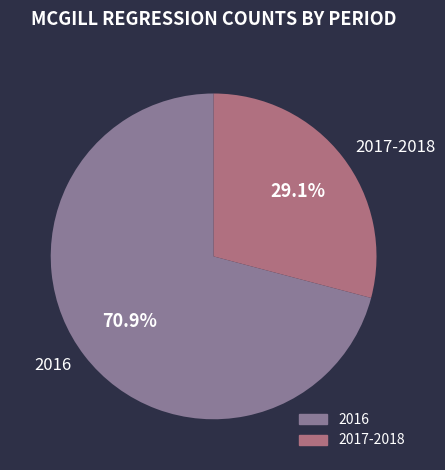

What is the largest slice in the pie chart?

2016